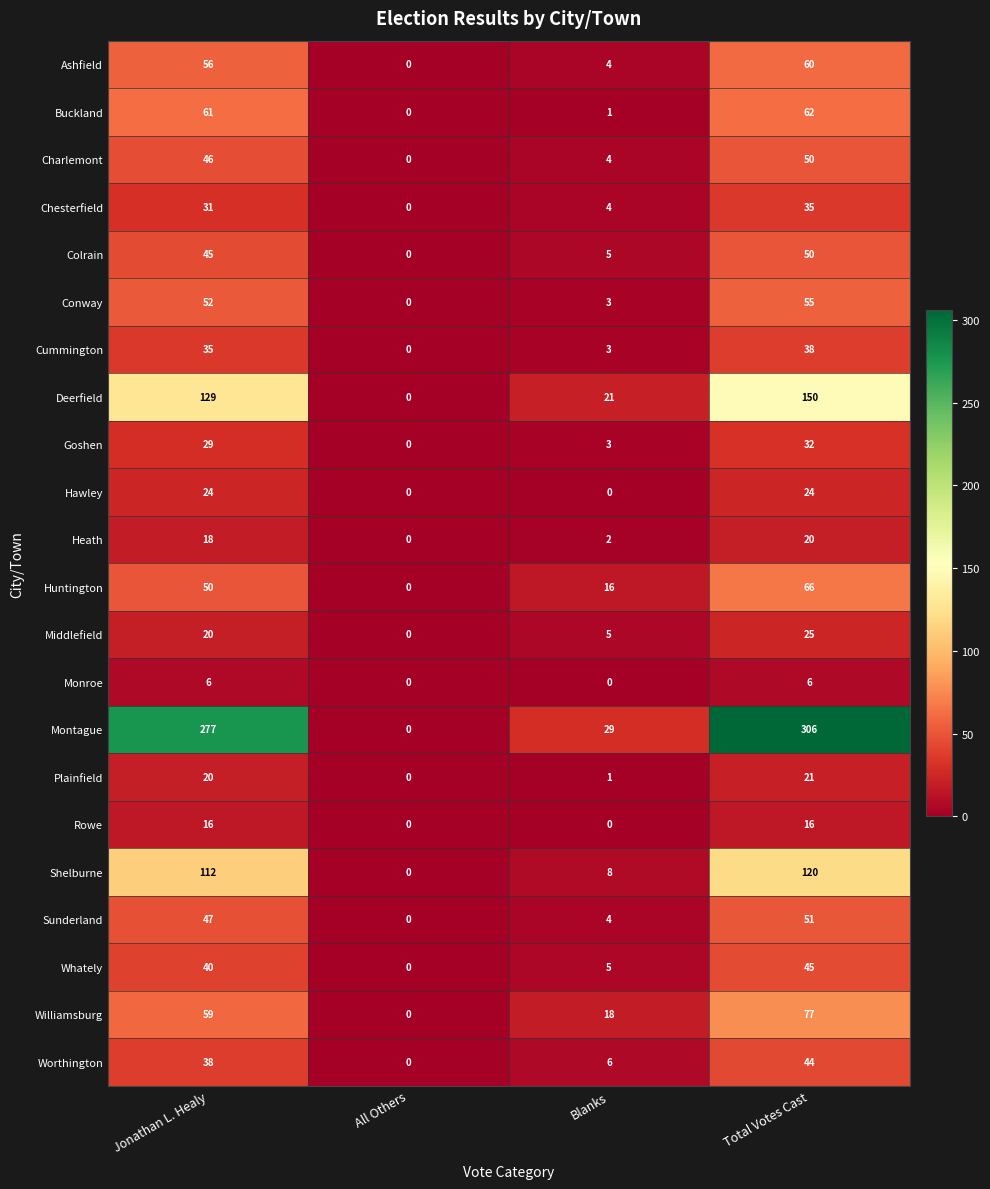

Where is Whately nearest to the value 22?

Blanks